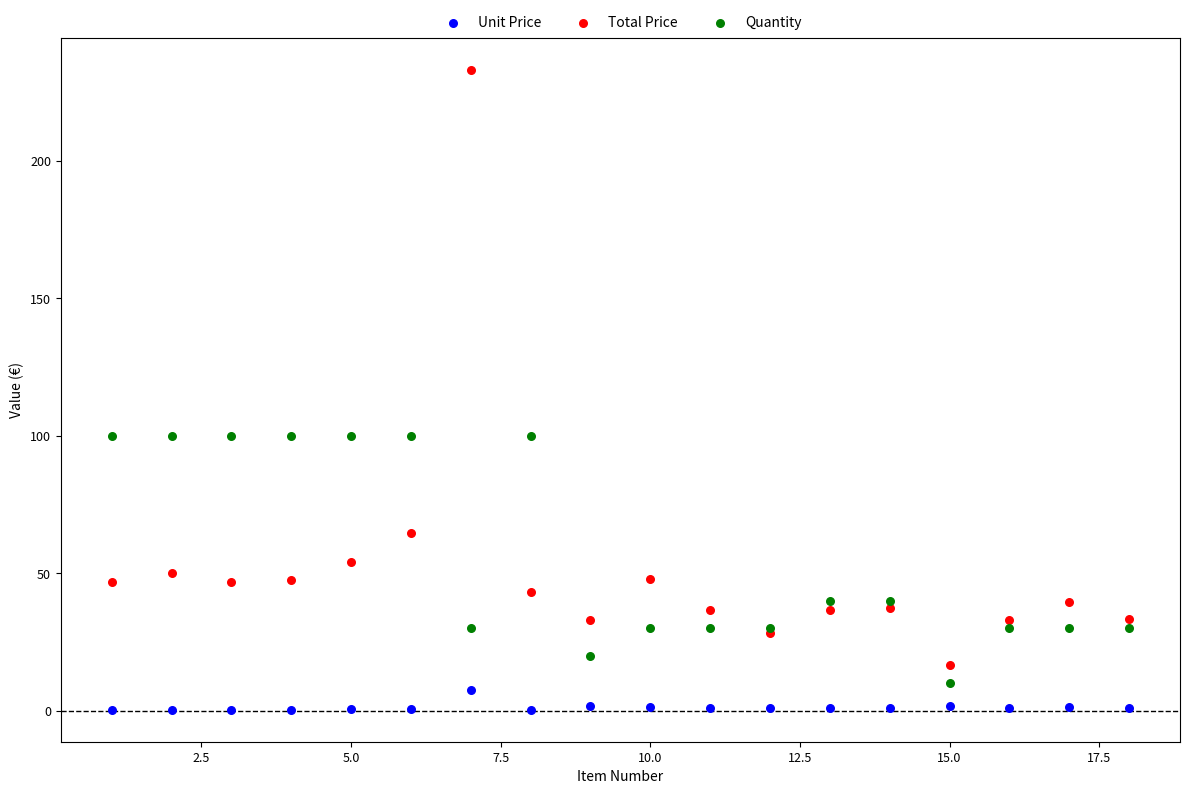

Which series reaches the maximum Y coordinate?

Total Price